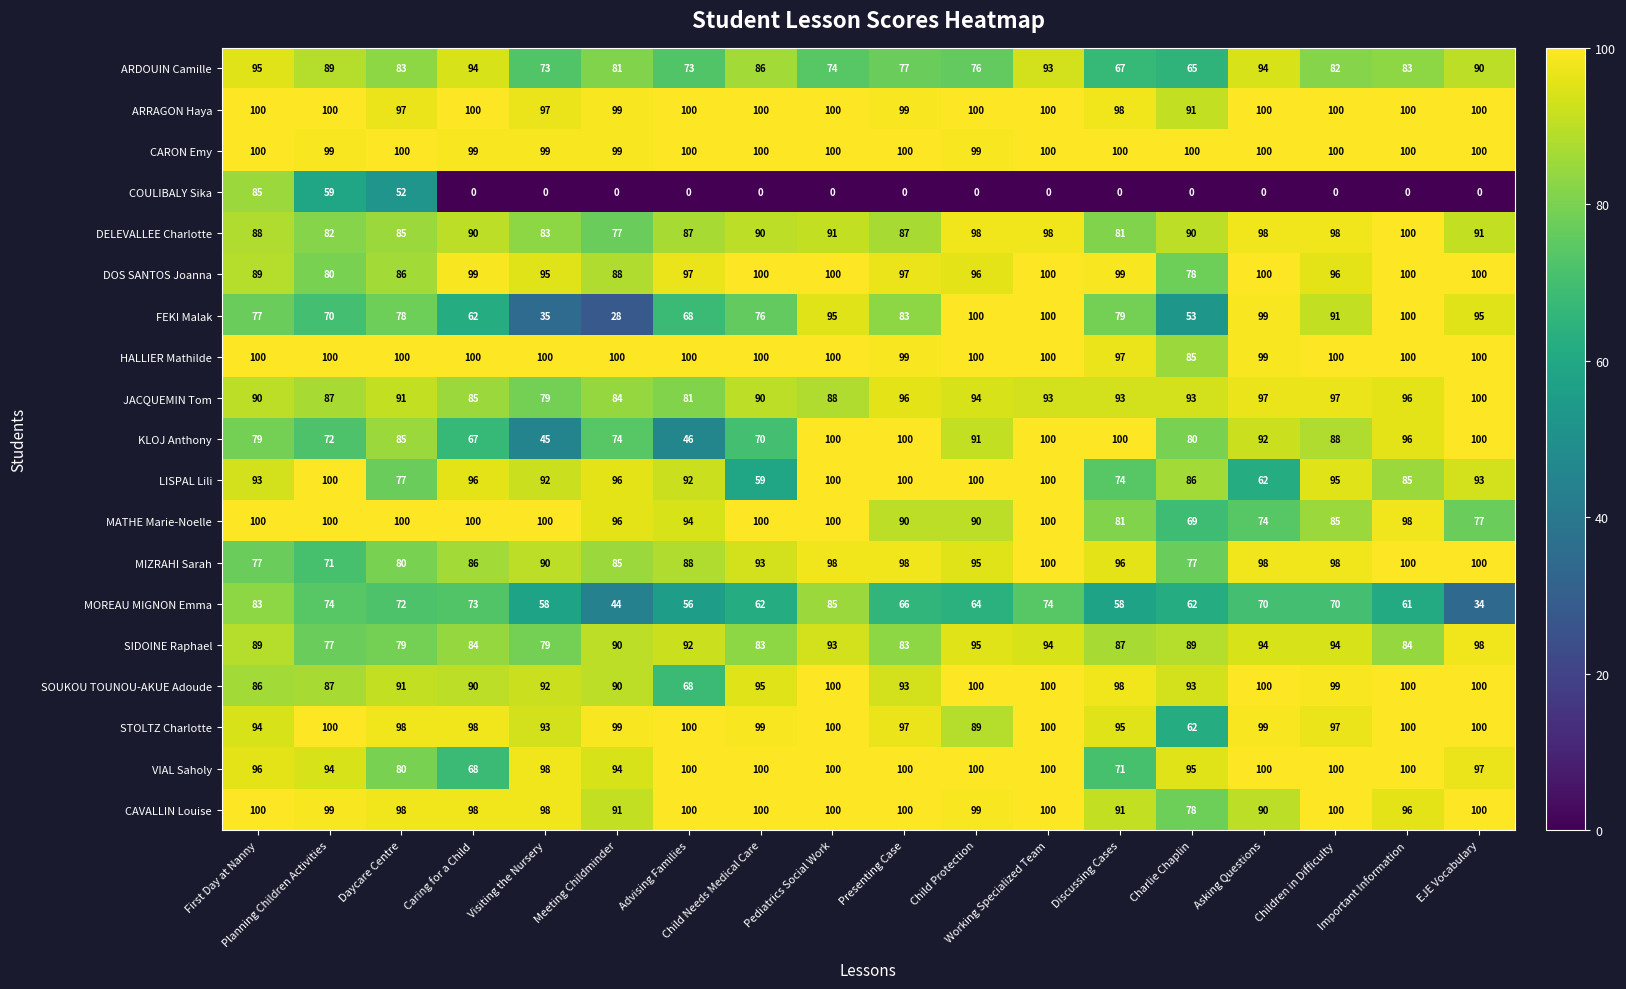

Which label corresponds to the smallest value in the chart?

Caring for a Child